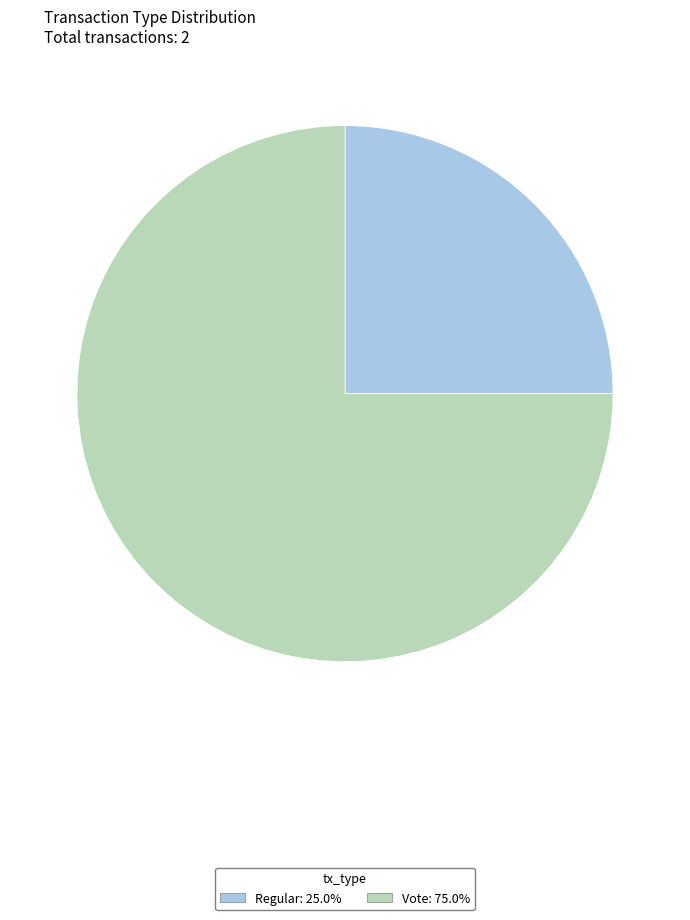

Is it true that Regular is 25% of the pie?

True